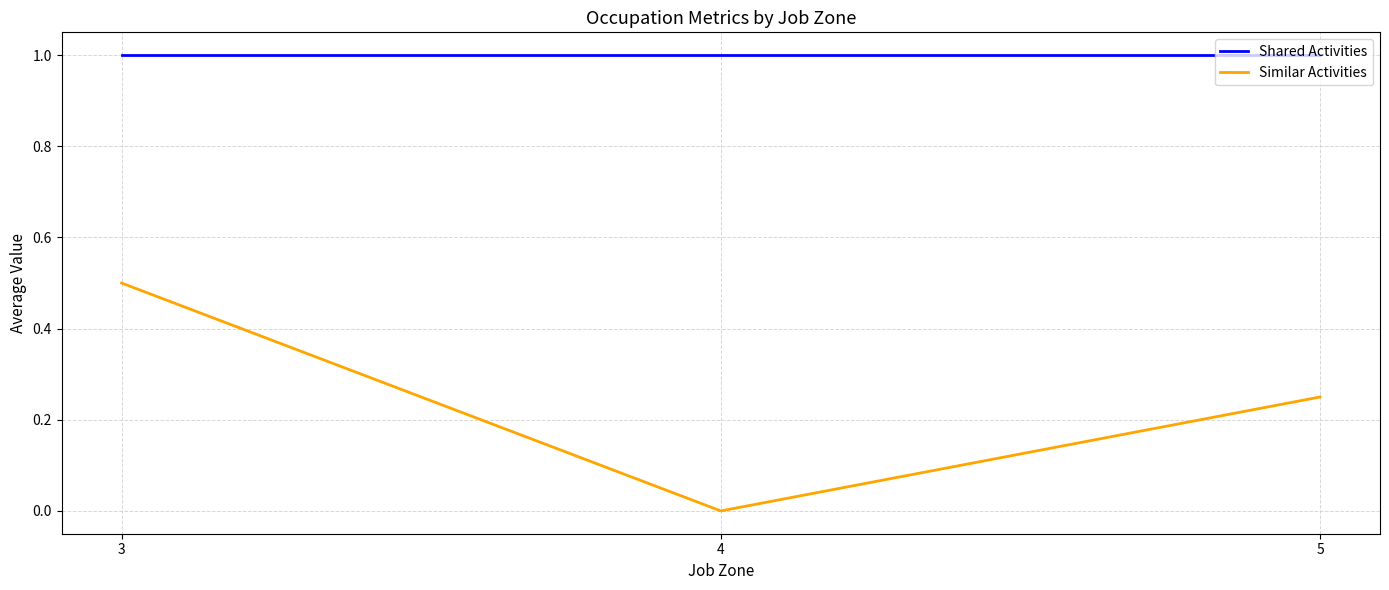

Which series has the widest spread of values?

Similar Activities